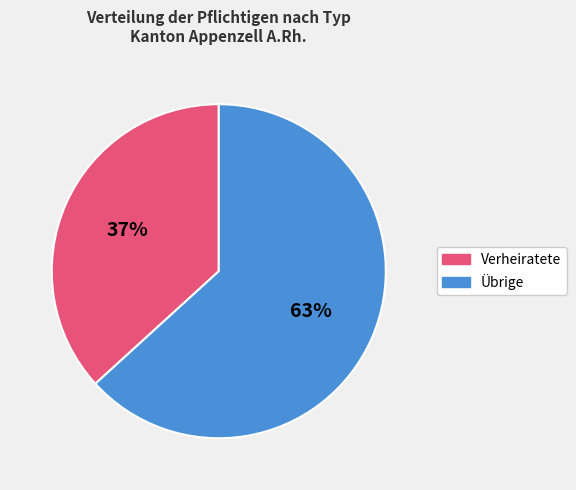

To the nearest percent, what is the difference between the largest and smallest slice percentages?

26%